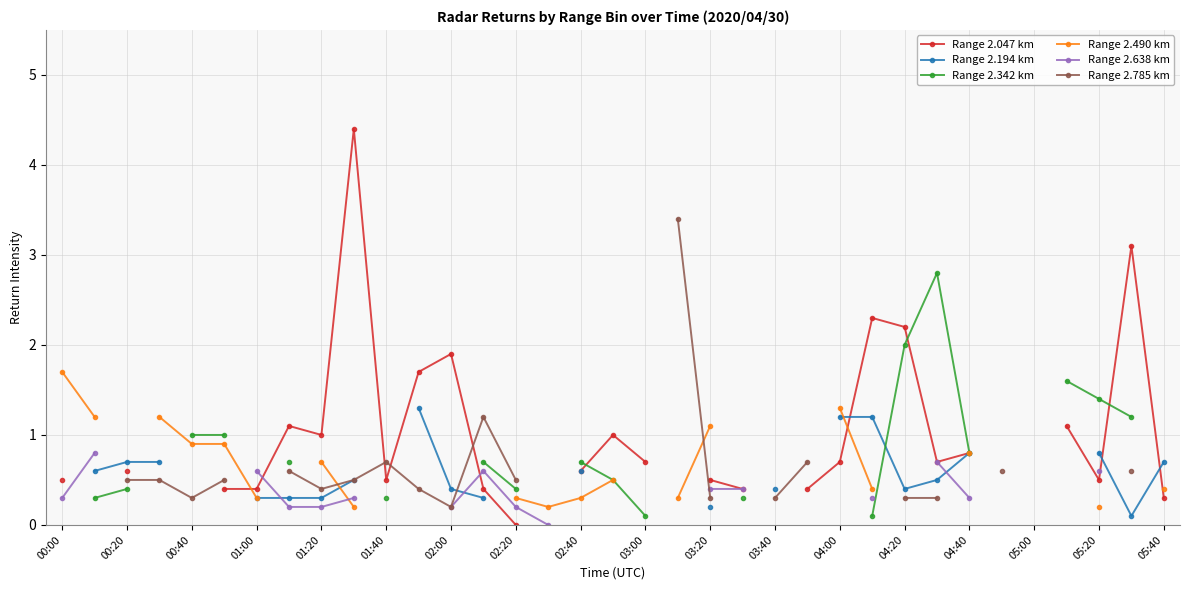

The Range 2.342 km series shows 0.3 at 21. True or false?

True